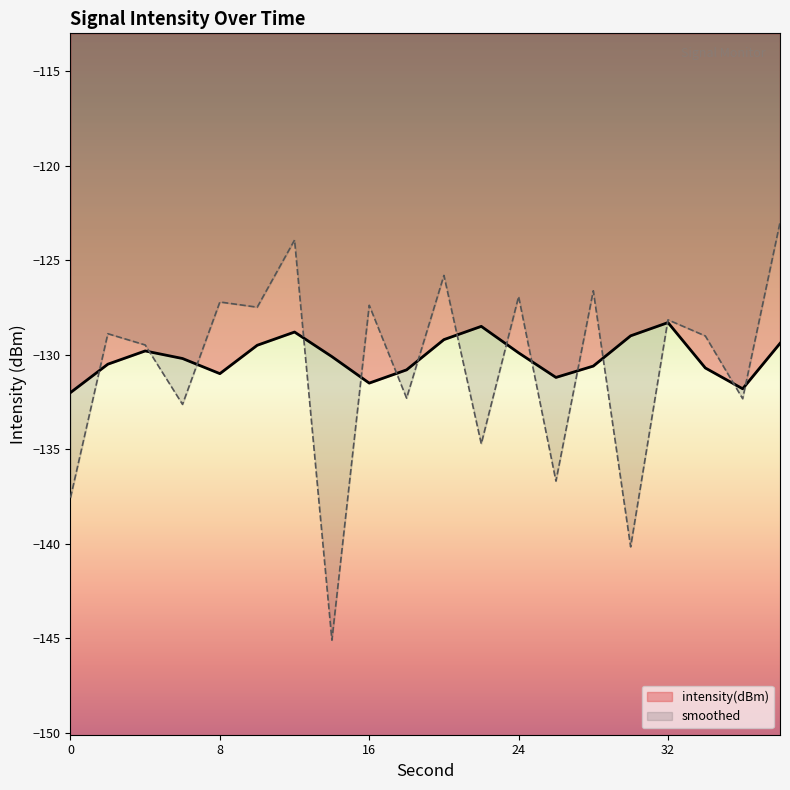

How many lines are shown in the chart?

2